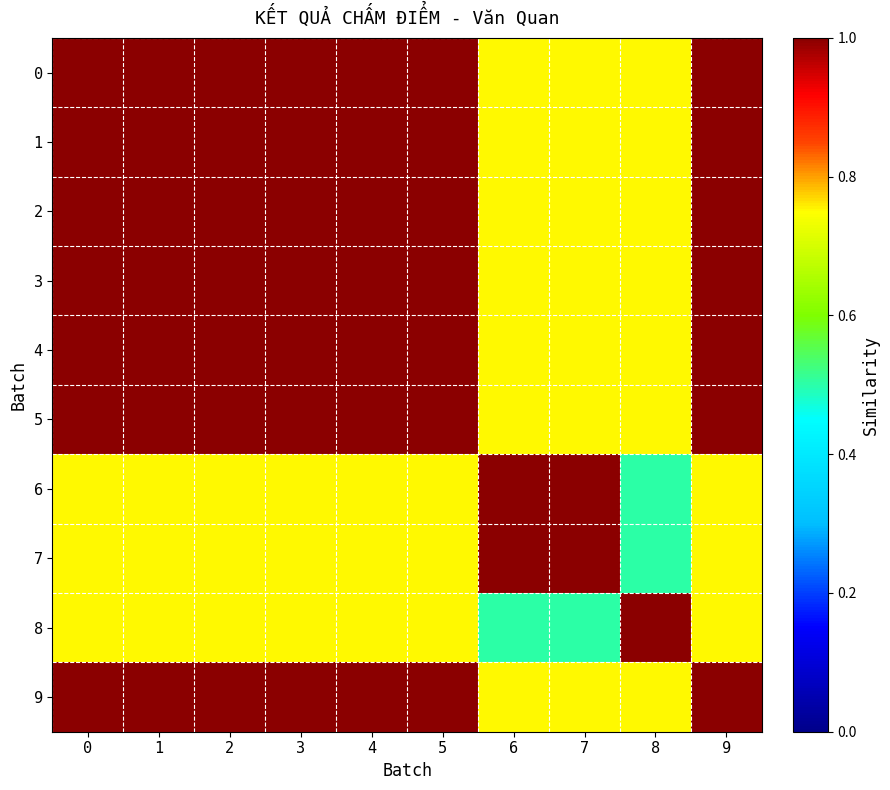

Which series has the widest spread of values?

6